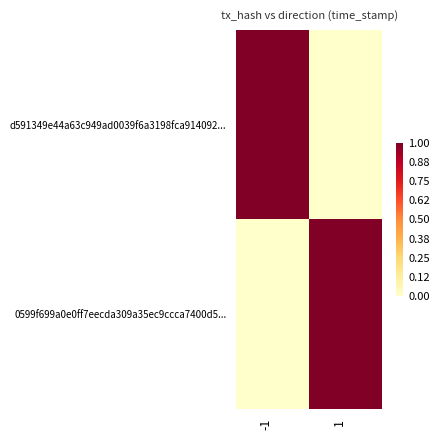

Which has a higher value, 1 or -1?

-1